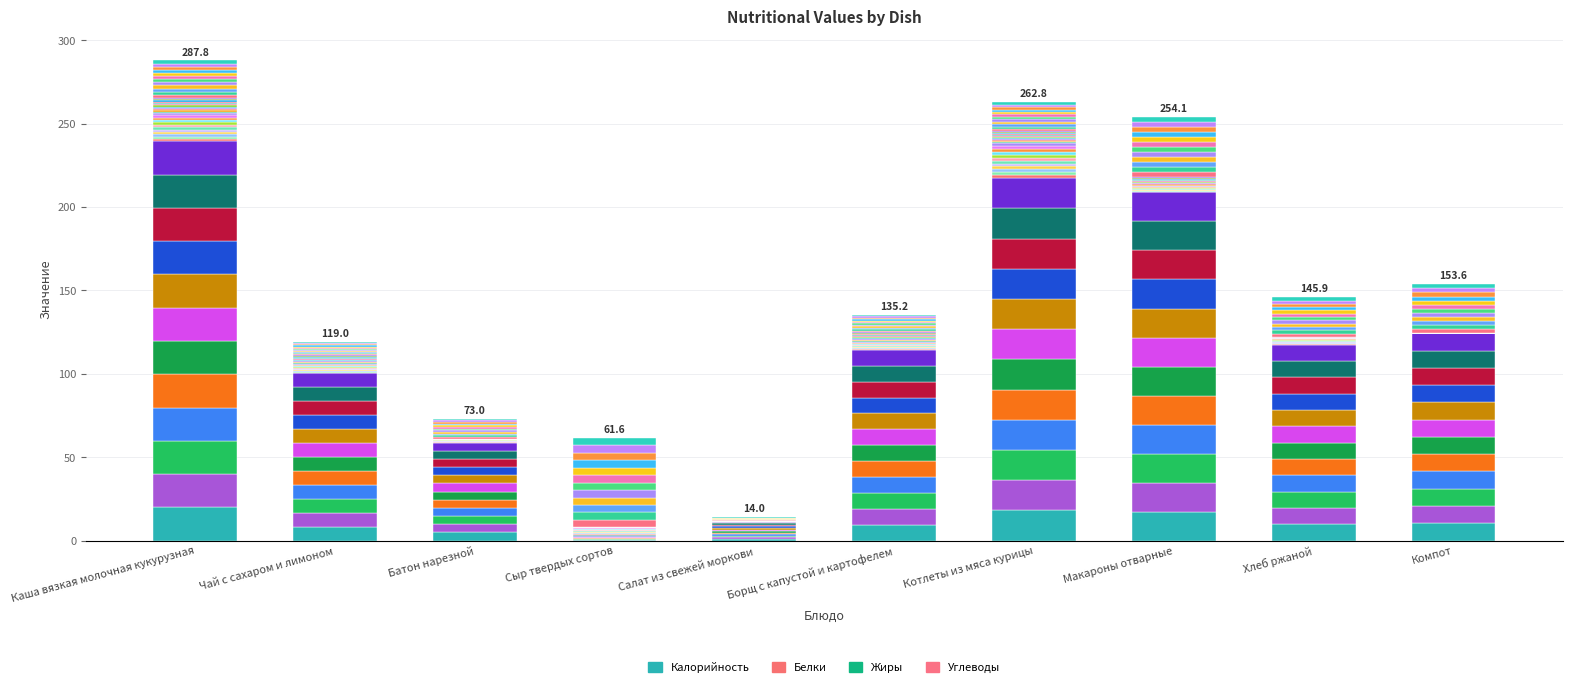

Is the value of Калорийность at Хлеб ржаной greater than the value of Углеводы at Хлеб ржаной?

Yes